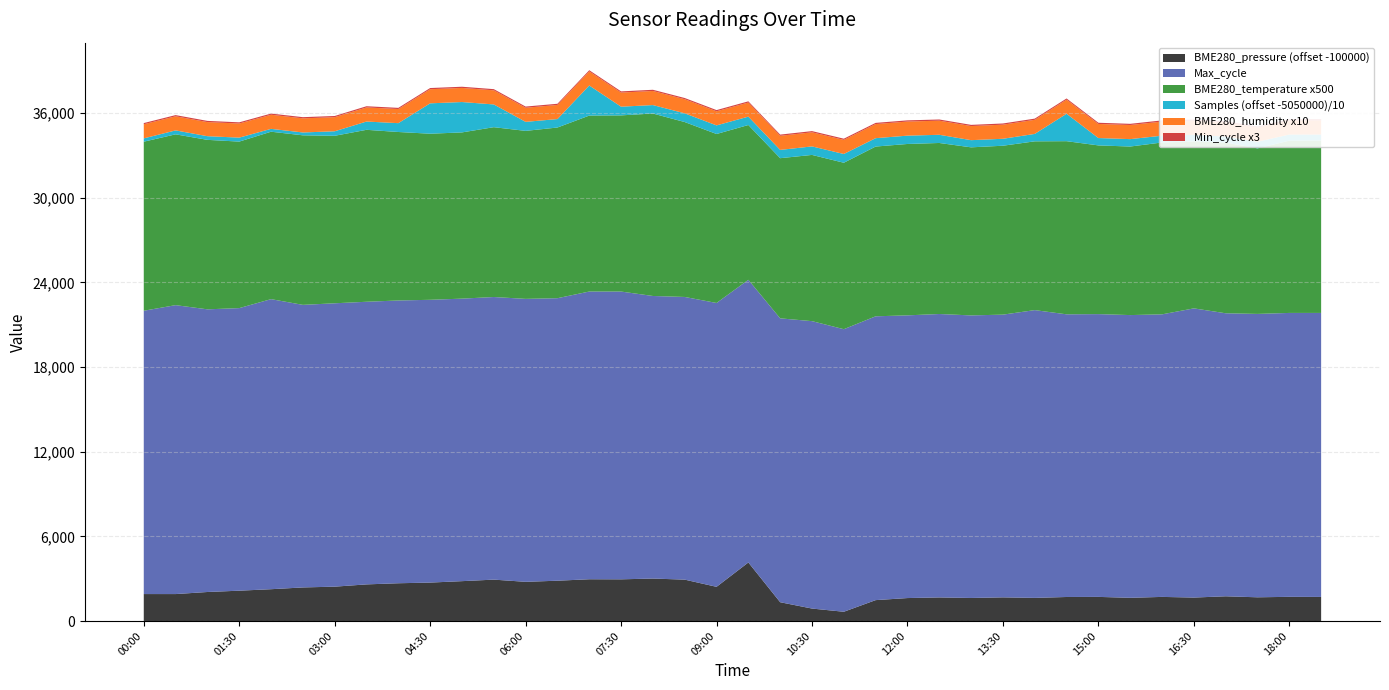

Reading left to right, list all the values displayed in this chart.

BME280_pressure: 101911.3	101910.8	102057.4	102150.4	102255.5	102380.6	102435.6	102596.7	102677.6	102724.9	102826.2	102934.3	102778.4	102857.6	102960.4	102955.1	103010.5	102933.3	102424.3	104149.9	101333.1	100884.0	100657.0	101481.8	101627.8	101672.3	101634.0	101677.5	101640.3	101703.5	101710.6	101645.7	101709.8	101663.4	101753.2	101681.9	101714.6	101707.6
Samples: 5052355.0	5052783.0	5052595.0	5052819.0	5052021.0	5052028.0	5053194.0	5055869.0	5056262.0	5071532.0	5071528.0	5066119.0	5056394.0	5055990.0	5071306.0	5056163.0	5055989.0	5056187.0	5056103.0	5055928.0	5055871.0	5056031.0	5056212.0	5055934.0	5055899.0	5055804.0	5055084.0	5054924.0	5055261.0	5069432.0	5055220.0	5055248.0	5054808.0	5054627.0	5054223.0	5054705.0	5054307.0	5054222.0
BME280_temperature: 24.0	24.2	24.0	23.6	23.7	24.0	23.7	24.4	23.9	23.5	23.6	24.1	23.8	24.2	24.9	25.0	25.9	24.8	23.9	21.9	22.7	23.6	23.6	24.1	24.3	24.2	23.8	23.9	23.9	24.5	23.9	23.9	24.4	23.7	24.2	23.5	24.4	24.4
Max_cycle: 20078.0	20475.0	20032.0	20025.0	20556.0	20025.0	20082.0	20029.0	20039.0	20040.0	20021.0	20028.0	20052.0	20021.0	20390.0	20394.0	20025.0	20033.0	20115.0	20032.0	20117.0	20368.0	20025.0	20113.0	20035.0	20086.0	20025.0	20036.0	20394.0	20032.0	20040.0	20036.0	20024.0	20494.0	20057.0	20083.0	20120.0	20127.0
BME280_humidity: 100.0	100.0	100.0	100.0	100.0	100.0	100.0	100.0	100.0	100.0	100.0	100.0	100.0	100.0	100.0	100.0	100.0	100.0	100.0	100.0	100.0	100.0	100.0	100.0	100.0	100.0	100.0	100.0	100.0	100.0	100.0	100.0	100.0	100.0	100.0	100.0	100.0	100.0
Min_cycle: 28.0	28.0	28.0	28.0	28.0	28.0	28.0	28.0	28.0	28.0	28.0	28.0	28.0	28.0	28.0	28.0	28.0	28.0	28.0	28.0	28.0	28.0	28.0	28.0	28.0	28.0	28.0	28.0	28.0	28.0	28.0	28.0	28.0	28.0	28.0	28.0	28.0	28.0